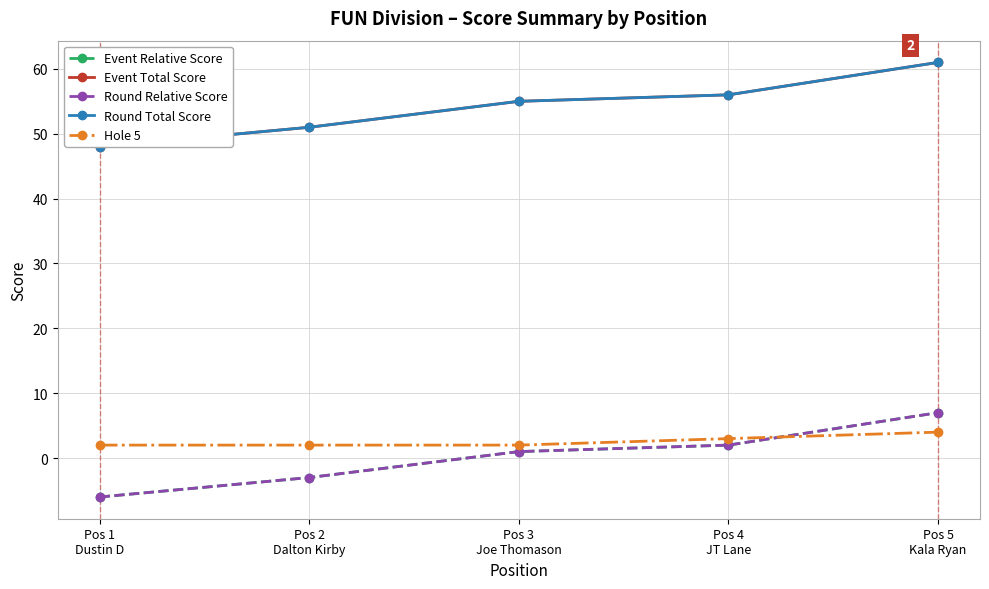

Is it true that Event Total Score equals 79 at Pos 3
Joe Thomason?

False